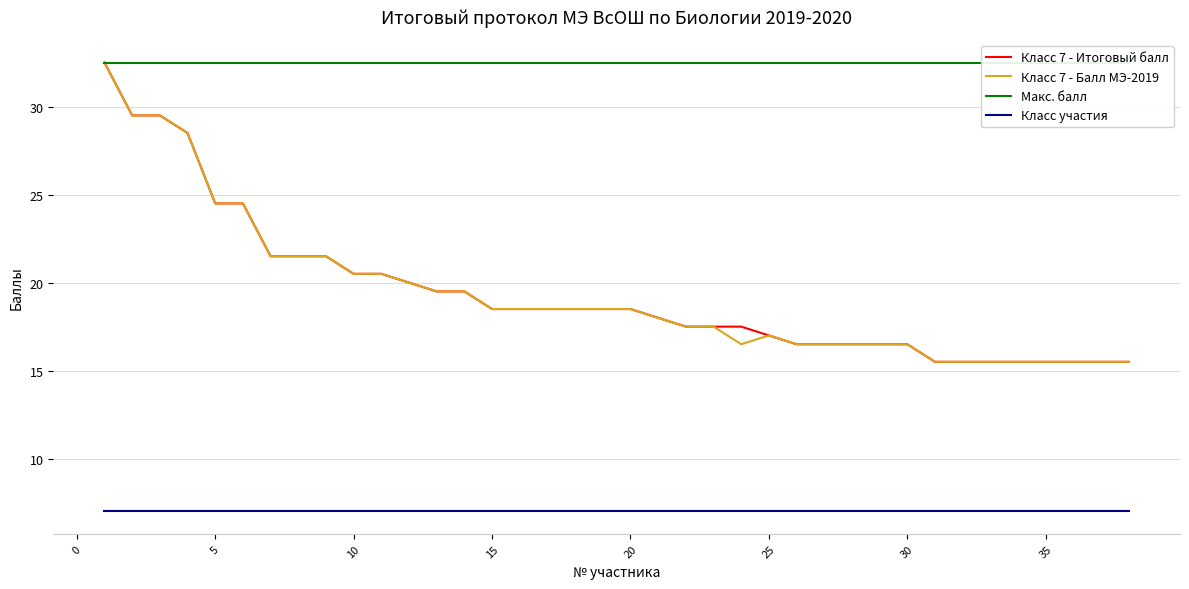

What is the minimum value for Класс 7 - Балл МЭ-2019?

15.5